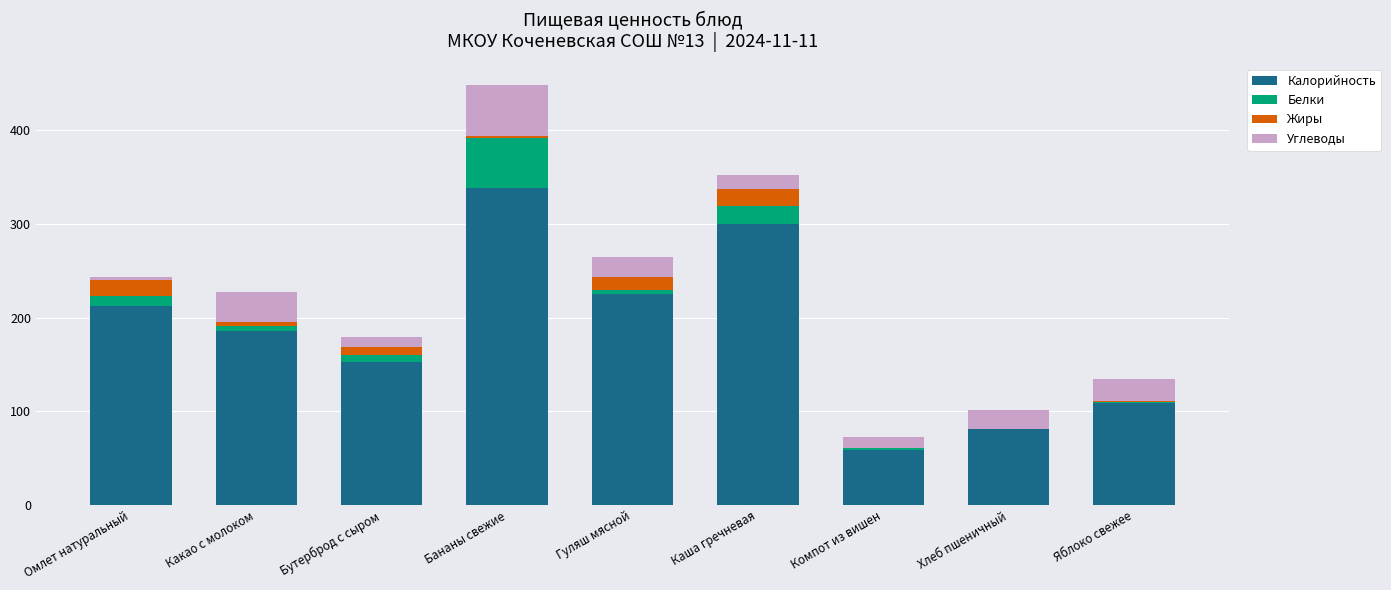

What is the sum of the Калорийность values at Бутерброд с сыром and Яблоко свежее?

262.5